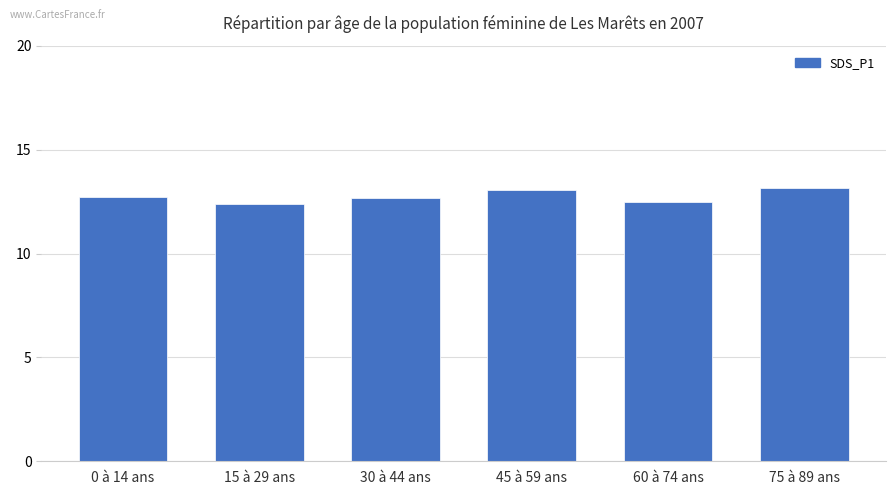

What is the difference between the second highest and minimum values?

0.7